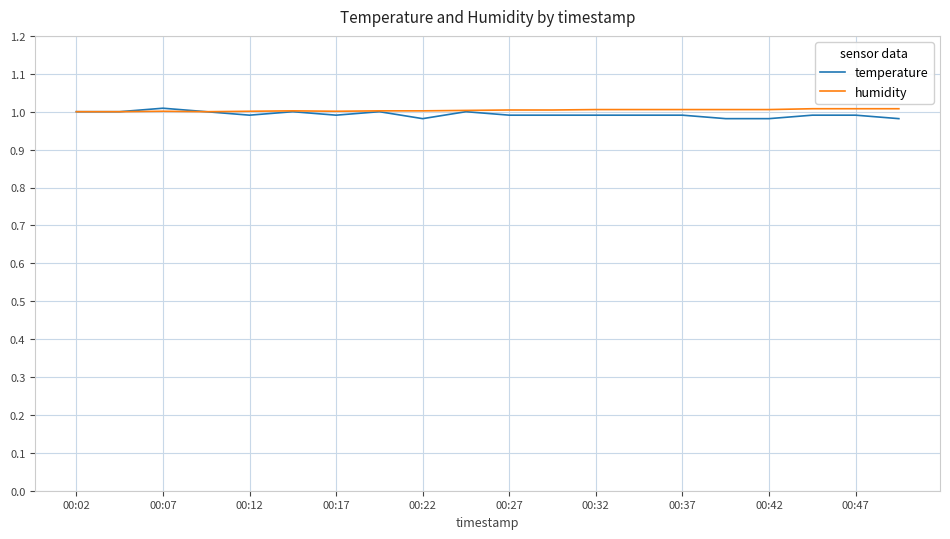

Which series has the largest range (max minus min)?

temperature